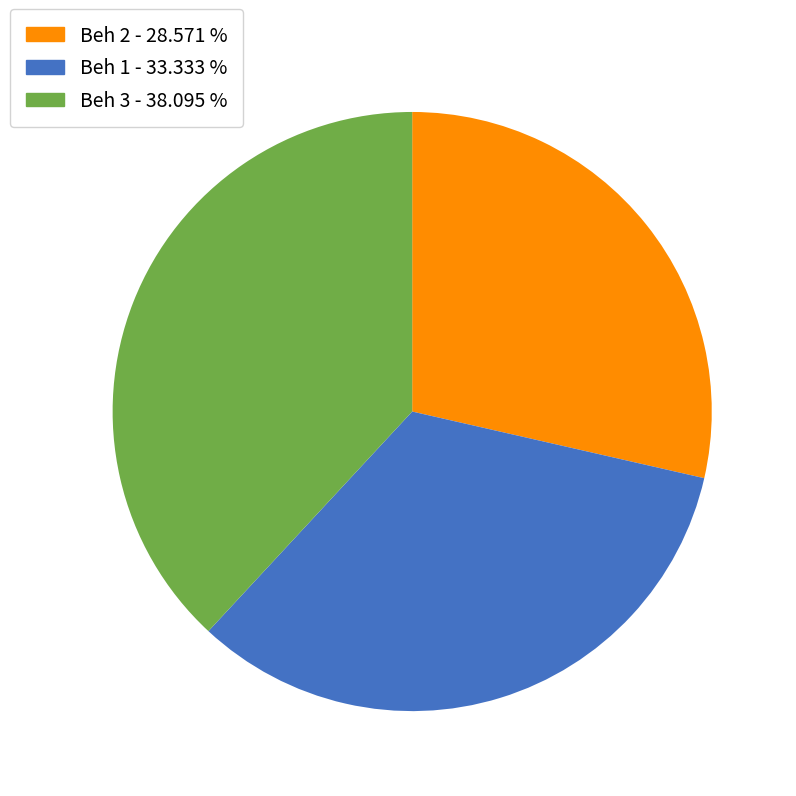

Does any single category account for the majority?

No